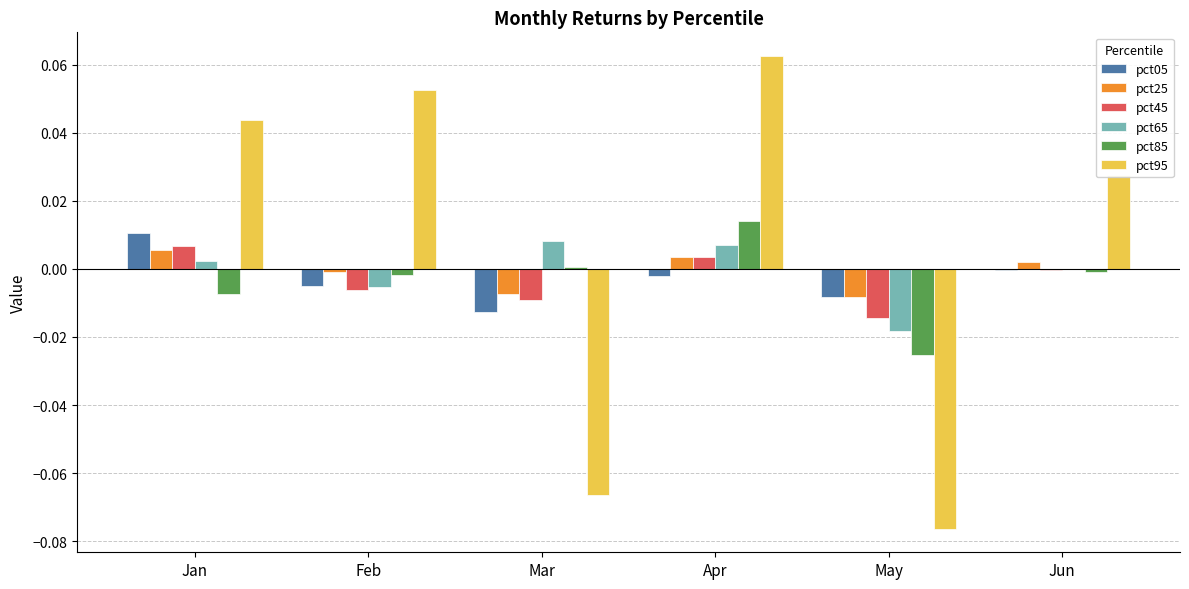

Which series has the largest total across all categories?

pct95